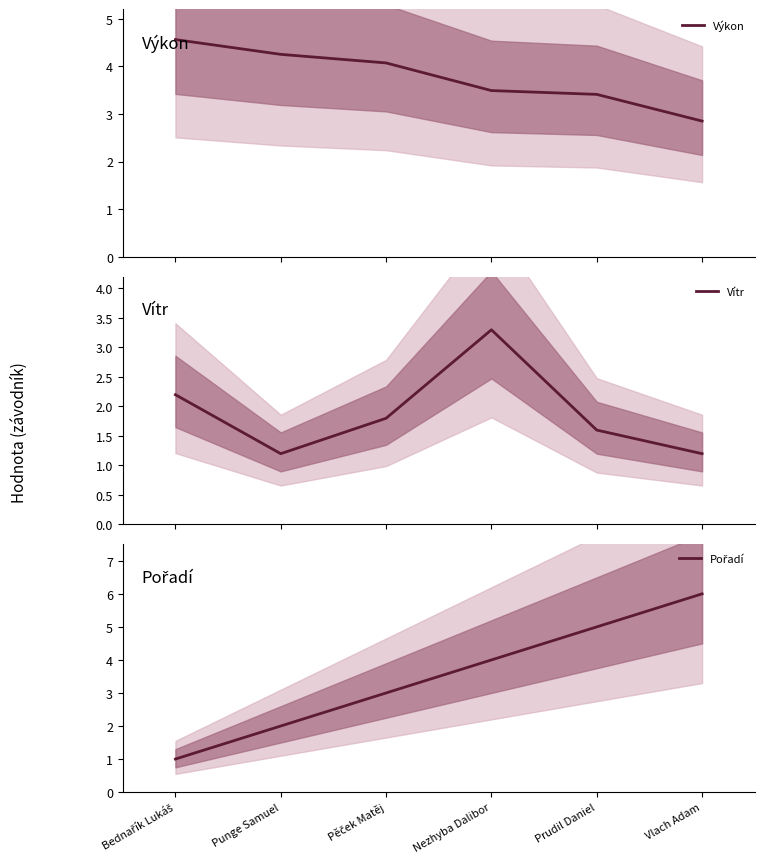

True or false: Pořadí has a value of 6.0 at Vlach Adam.

True